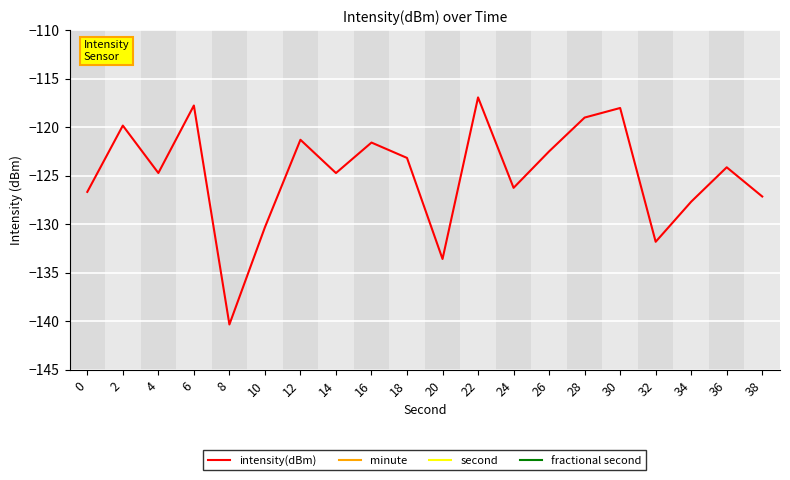

Which label corresponds to the largest value in the chart?

38